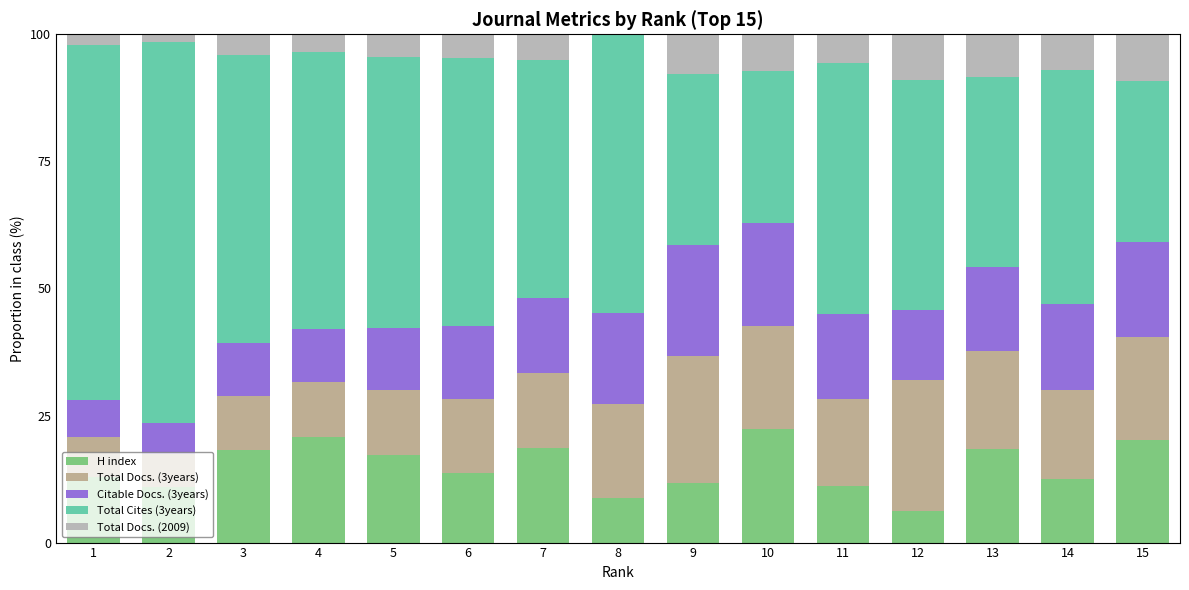

What is the sum of the Total Docs. (2009) values at 2 and 13?

9.9